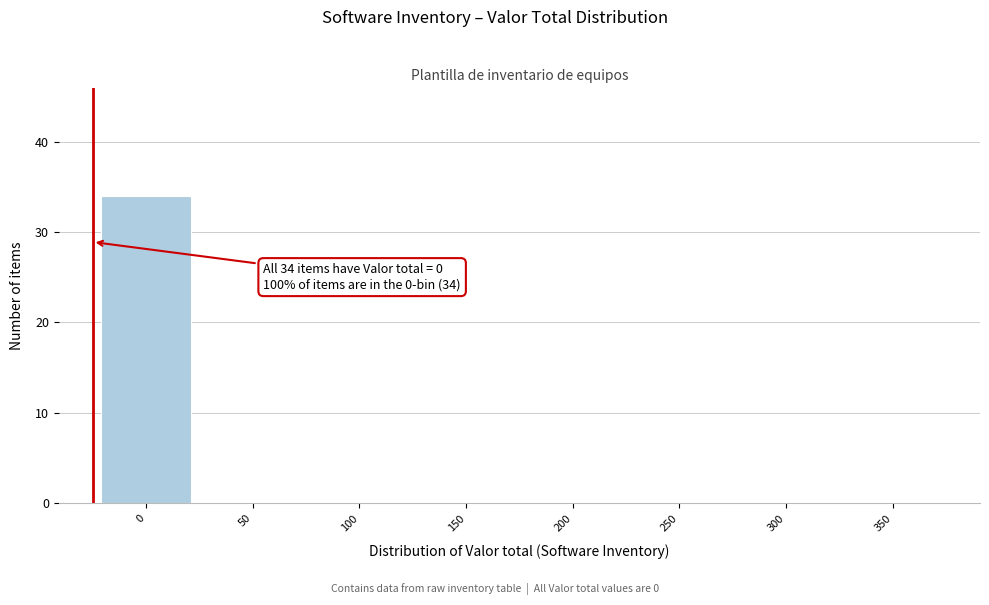

Reading right to left, transcribe all the data shown in this chart.

350=0	300=0	250=0	200=0	150=0	100=0	50=0	0=34